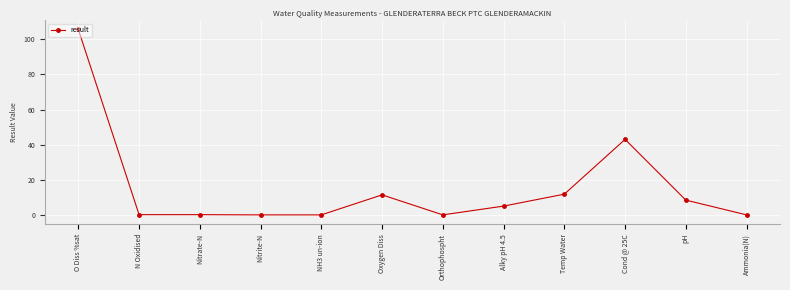

What is the difference between the maximum and minimum values?

105.6